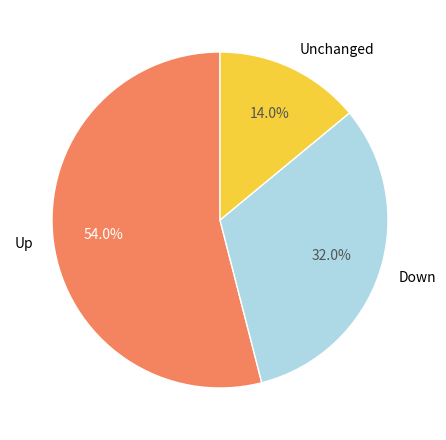

Is there a majority slice in this chart?

Yes